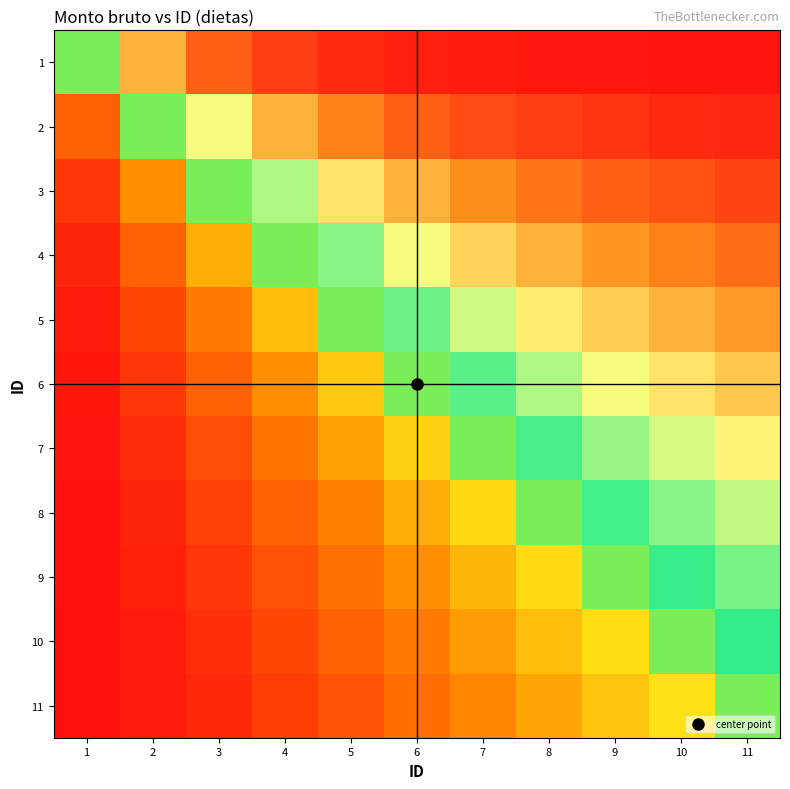

Reading left to right, list all the values displayed in this chart.

1: 1=0.5	2=0.8	3=0.9	4=0.9	5=1.0	6=1.0	7=1.0	8=1.0	9=1.0	10=1.0	11=1.0
2: 1=0.2	2=0.5	3=0.7	4=0.8	5=0.9	6=0.9	7=0.9	8=0.9	9=1.0	10=1.0	11=1.0
3: 1=0.1	2=0.3	3=0.5	4=0.6	5=0.7	6=0.8	7=0.8	8=0.9	9=0.9	10=0.9	11=0.9
4: 1=0.1	2=0.2	3=0.4	4=0.5	5=0.6	6=0.7	7=0.8	8=0.8	9=0.8	10=0.9	11=0.9
5: 1=0.0	2=0.1	3=0.3	4=0.4	5=0.5	6=0.6	7=0.7	8=0.7	9=0.8	10=0.8	11=0.8
6: 1=0.0	2=0.1	3=0.2	4=0.3	5=0.4	6=0.5	7=0.6	8=0.6	9=0.7	10=0.7	11=0.8
7: 1=0.0	2=0.1	3=0.2	4=0.2	5=0.3	6=0.4	7=0.5	8=0.6	9=0.6	10=0.7	11=0.7
8: 1=0.0	2=0.1	3=0.1	4=0.2	5=0.3	6=0.4	7=0.4	8=0.5	9=0.6	10=0.6	11=0.7
9: 1=0.0	2=0.0	3=0.1	4=0.2	5=0.2	6=0.3	7=0.4	8=0.4	9=0.5	10=0.6	11=0.6
10: 1=0.0	2=0.0	3=0.1	4=0.1	5=0.2	6=0.3	7=0.3	8=0.4	9=0.4	10=0.5	11=0.5
11: 1=0.0	2=0.0	3=0.1	4=0.1	5=0.2	6=0.2	7=0.3	8=0.3	9=0.4	10=0.5	11=0.5